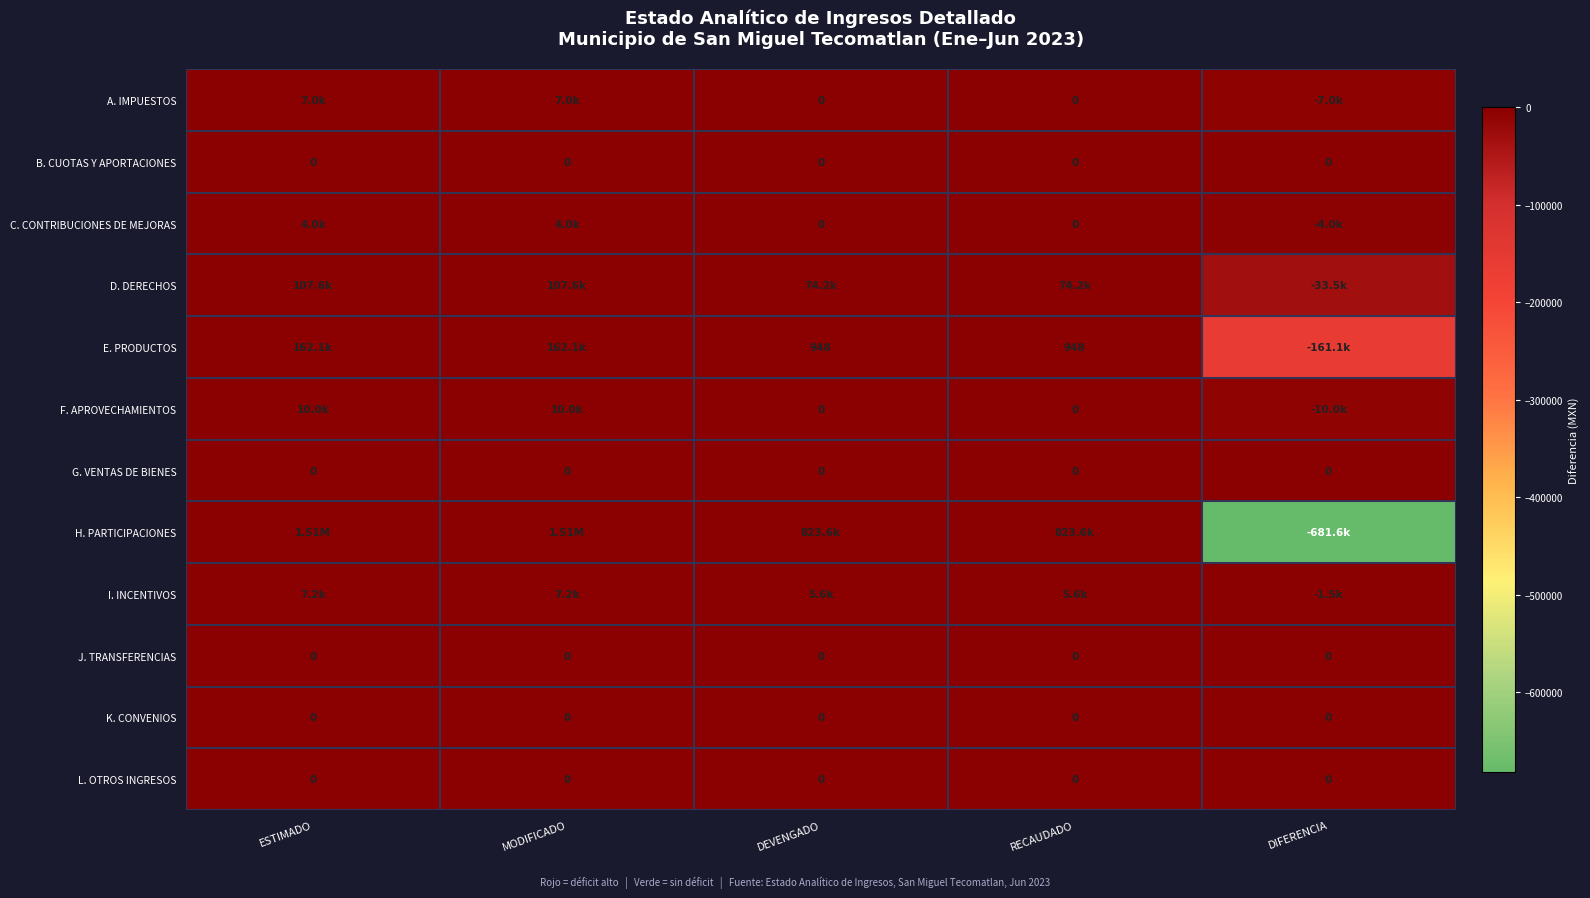

At how many categories does at least one series exceed 1383157?

2